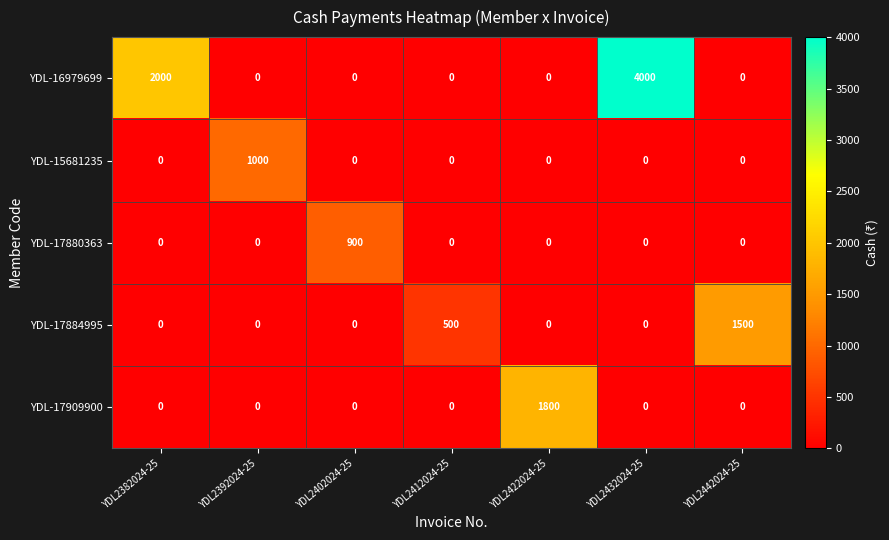

Which series has the widest spread of values?

YDL-16979699